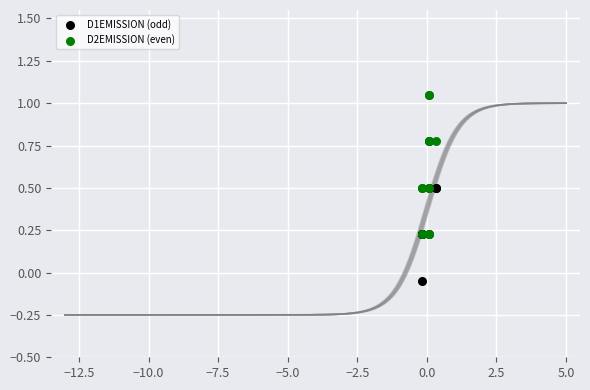

Which series reaches the minimum Y coordinate?

D1EMISSION (odd)